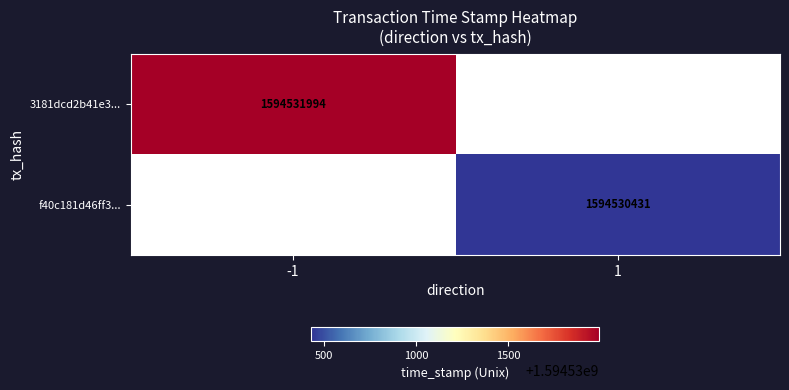

What is the difference between the 3181dcd2b41e324b1204dcedf60b9fcaafa34e6 values at -1 and 1?

1594531995